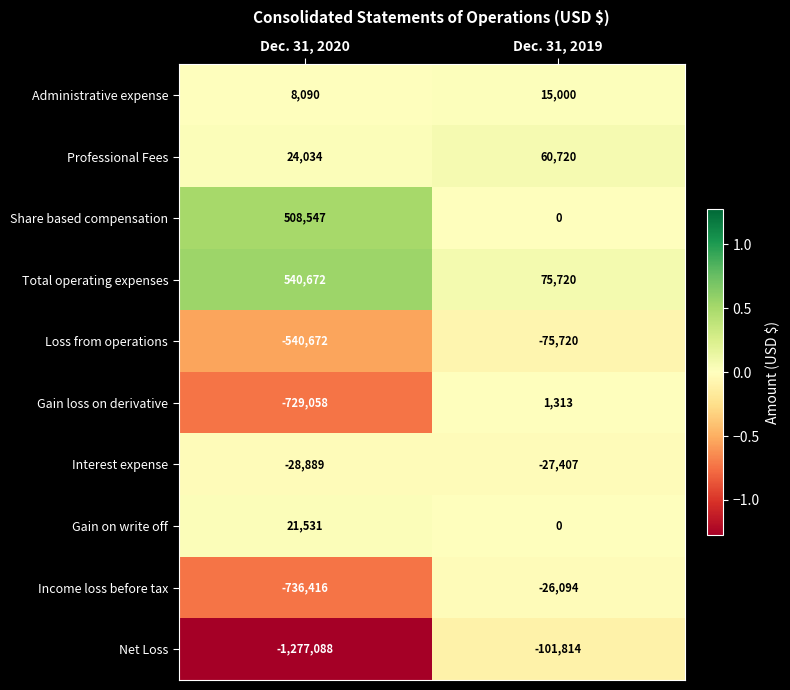

What is the difference between the highest and lowest values at Dec. 31, 2019?

177534